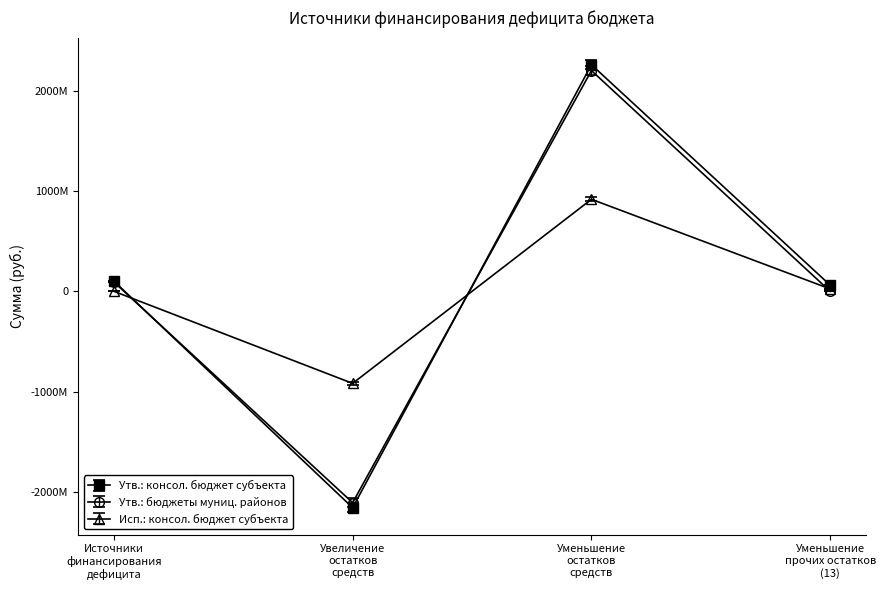

At Уменьшение
остатков
средств, list the series in order from smallest to largest.

Исп.: консол. бюджет субъекта, Утв.: бюджеты муниц. районов, Утв.: консол. бюджет субъекта